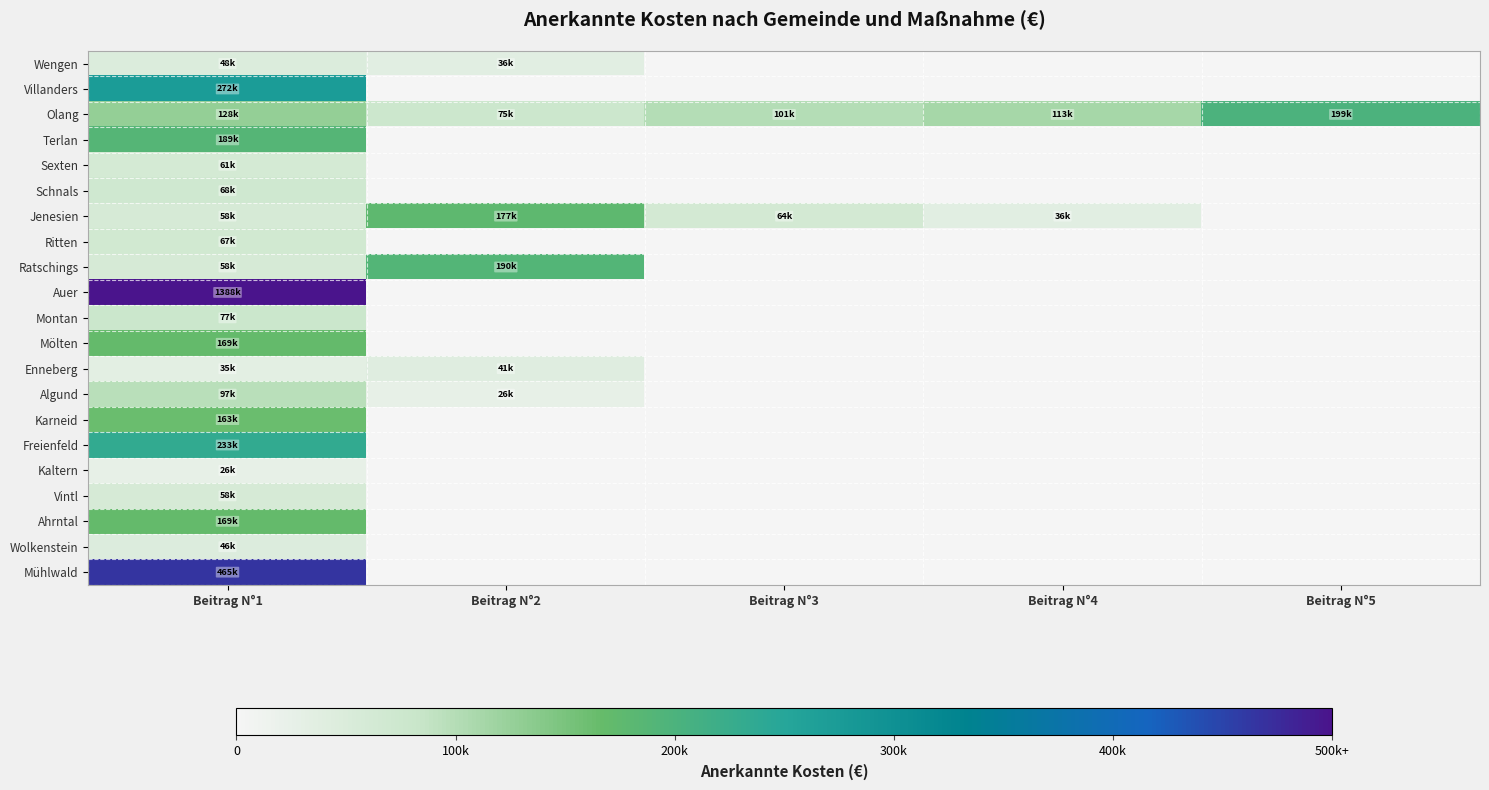

Which series has the largest total across all categories?

Auer